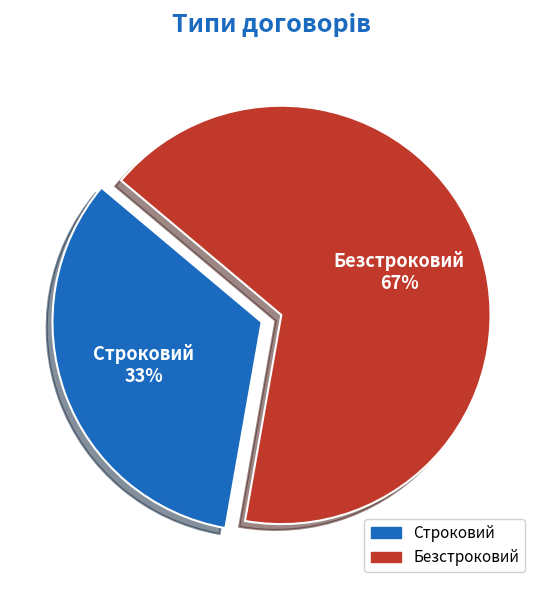

Count the number of slices in the pie.

2